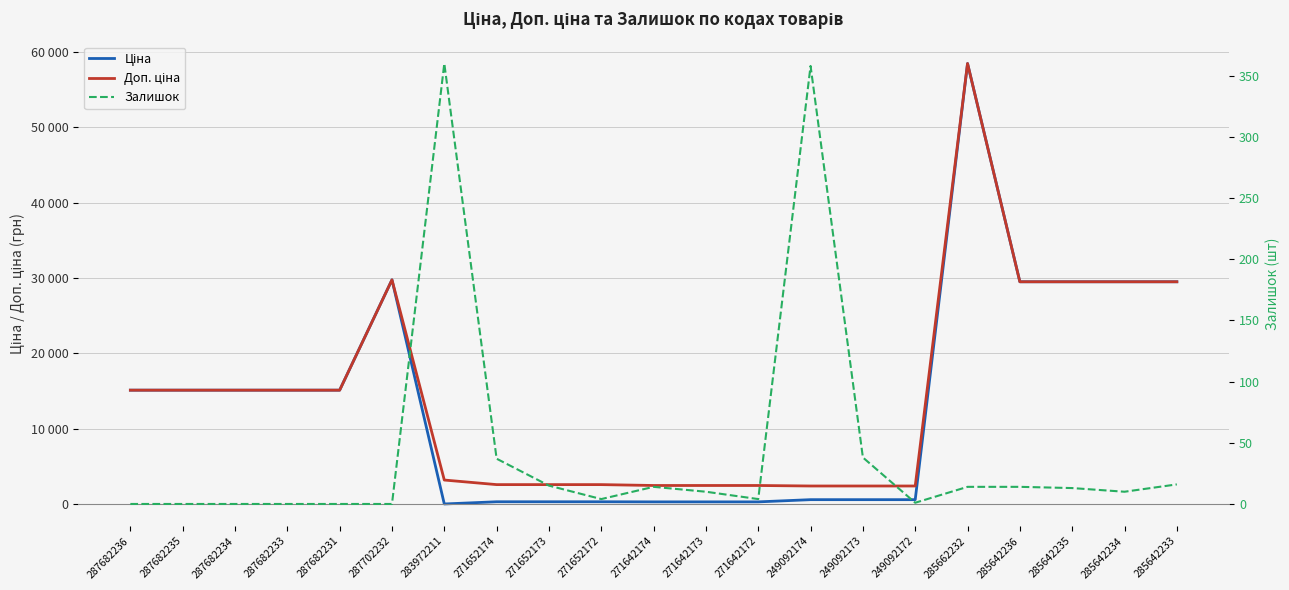

Which series has the largest total across all categories?

Доп. ціна